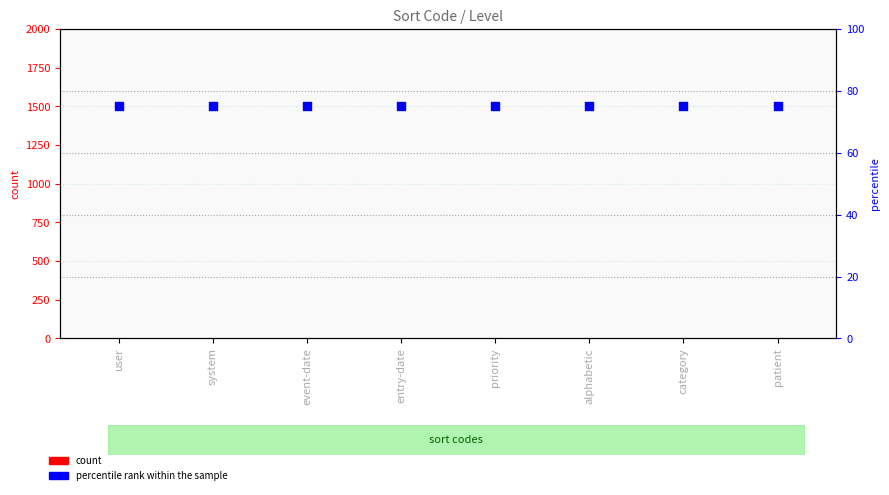

Which series contains the lowest Y value?

count